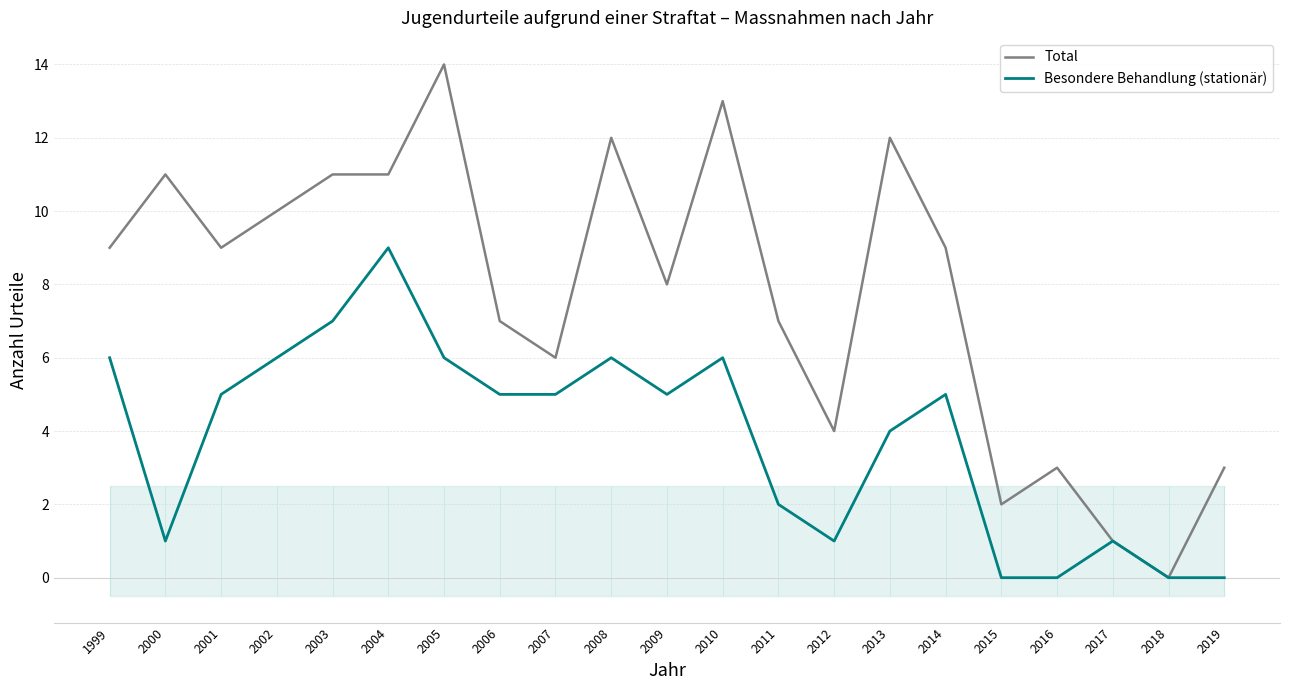

At how many categories does at least one series exceed 5?

15